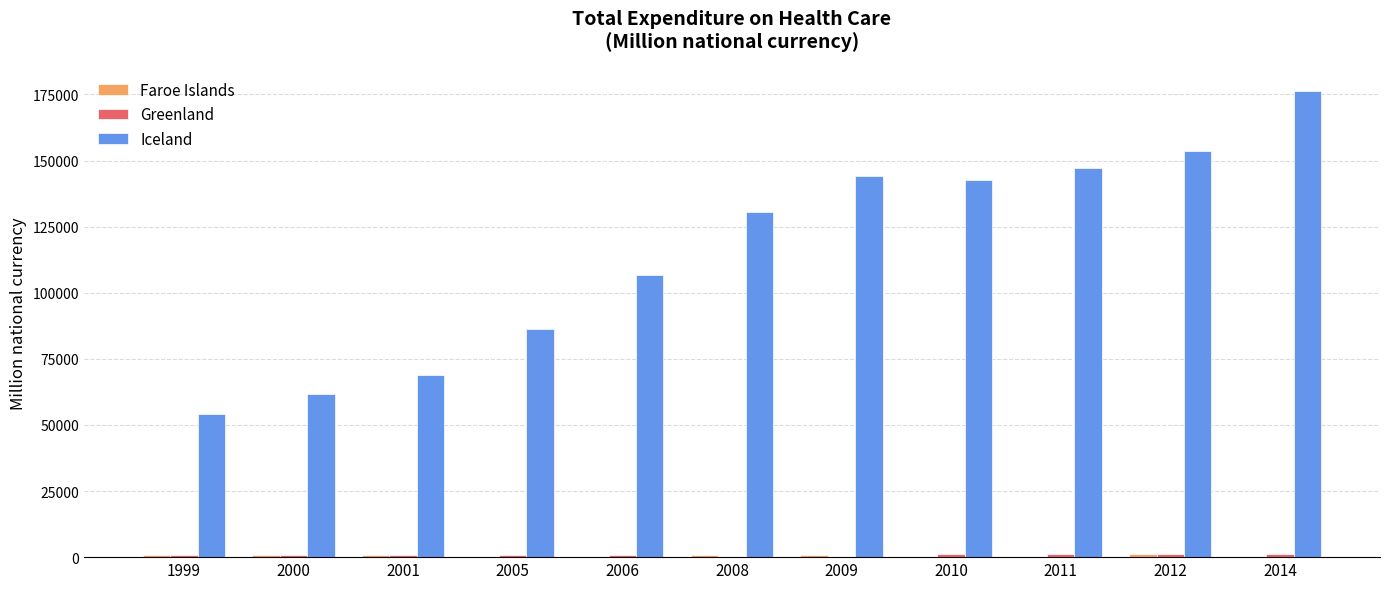

What is the highest value of the Faroe Islands series?

1046.0